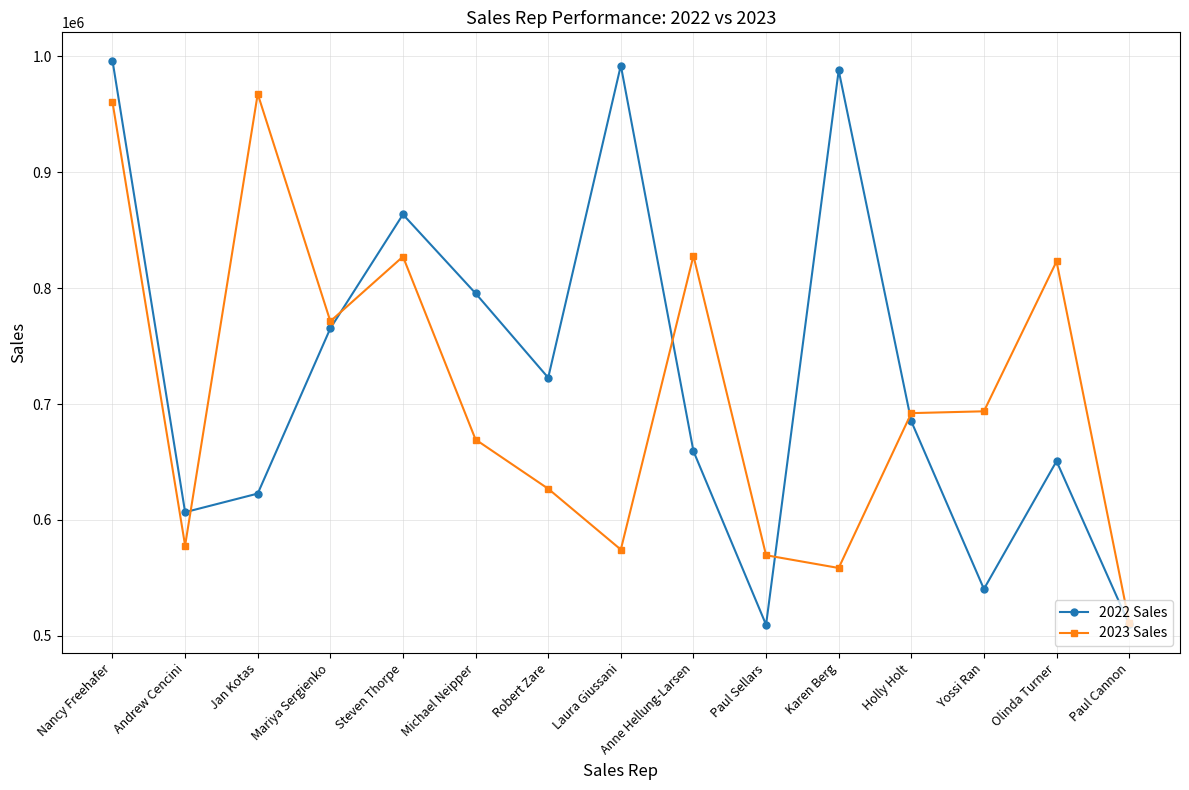

True or false: 2023 Sales and 2022 Sales cross at least once.

True